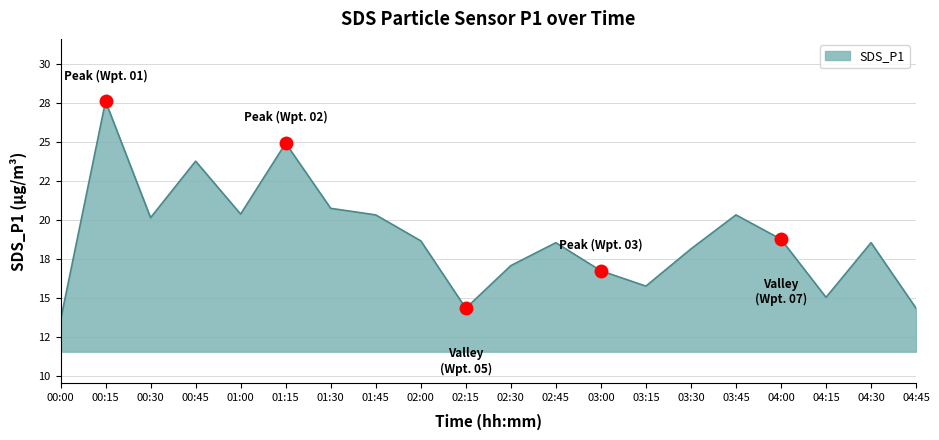

Between 03:30 and 02:45, which is larger?

02:45